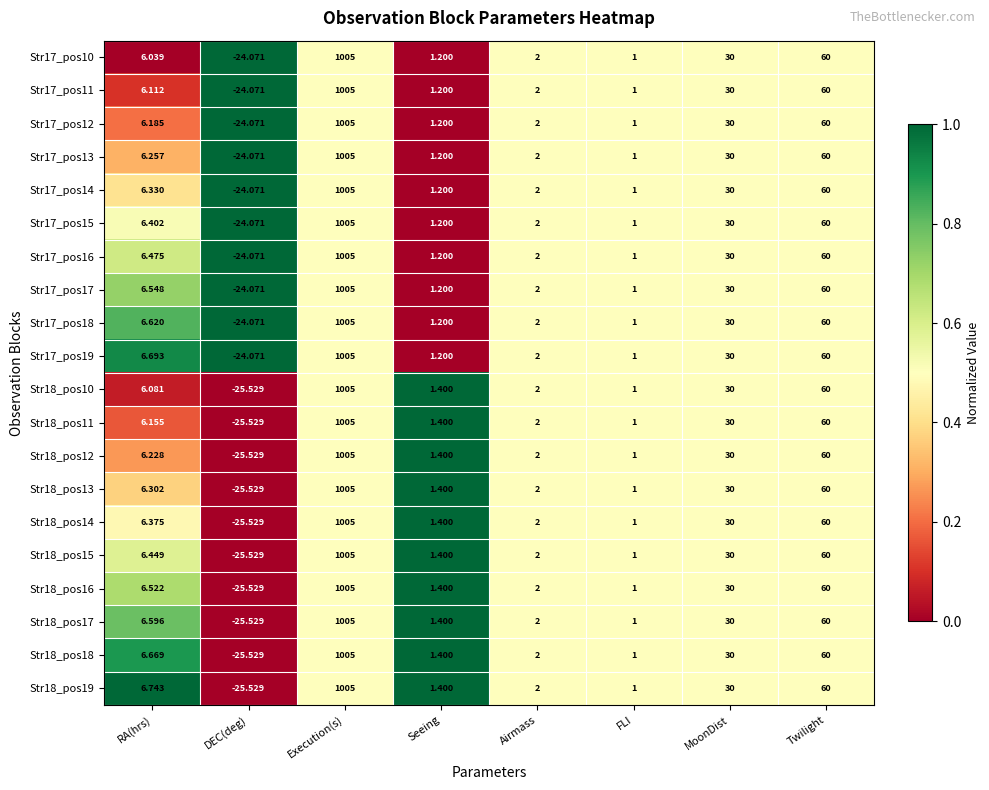

Is the value of Str18_pos16 at FLI greater than the value of Str17_pos15 at Twilight?

No